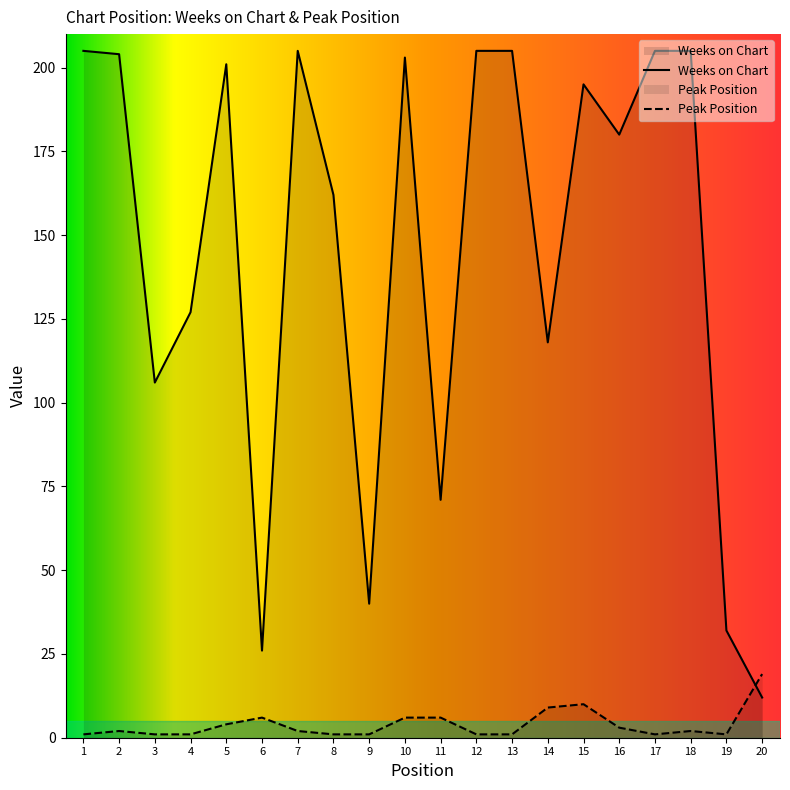

Is it true that Peak Position equals 6 at 6?

True